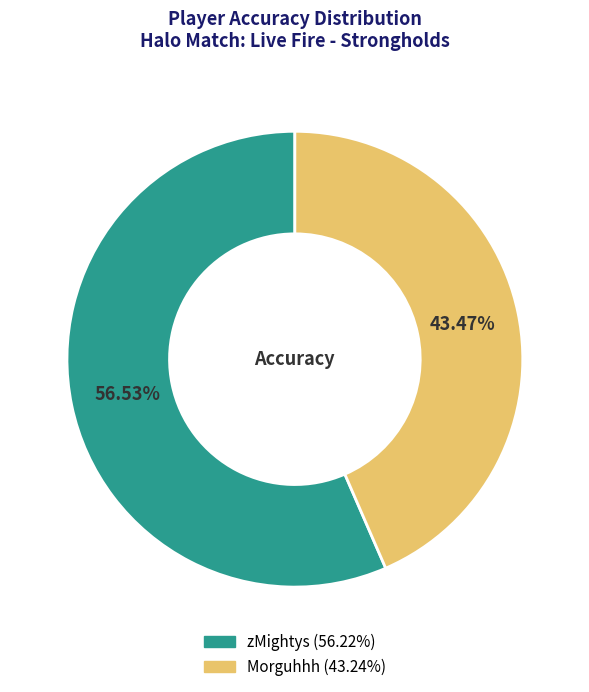

How many slices are in this pie chart?

2